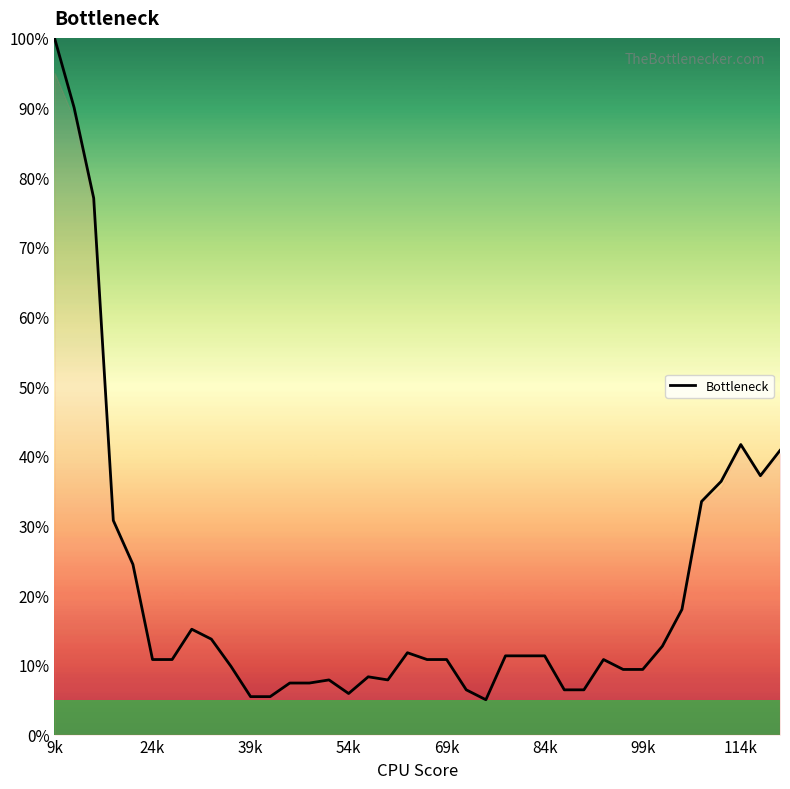

What is the maximum value shown in the chart?

100.0